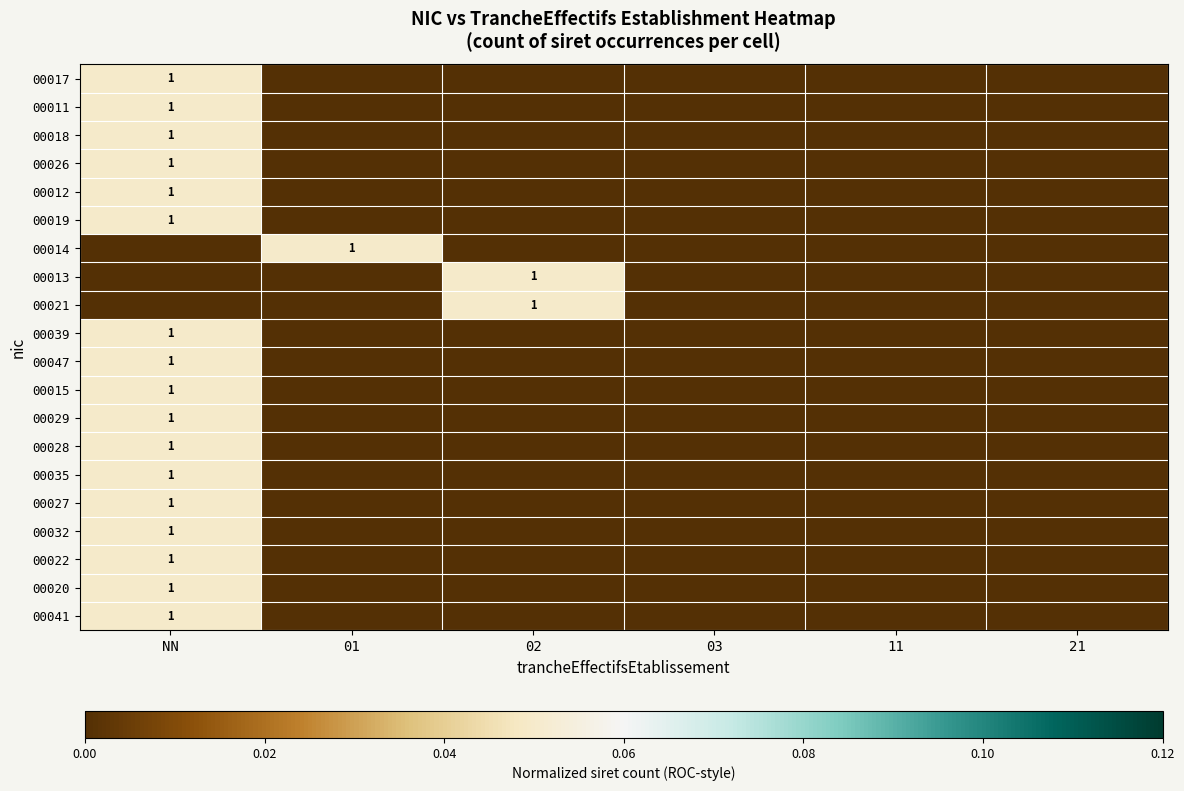

True or false: 00015 has a value of 2 at NN.

False